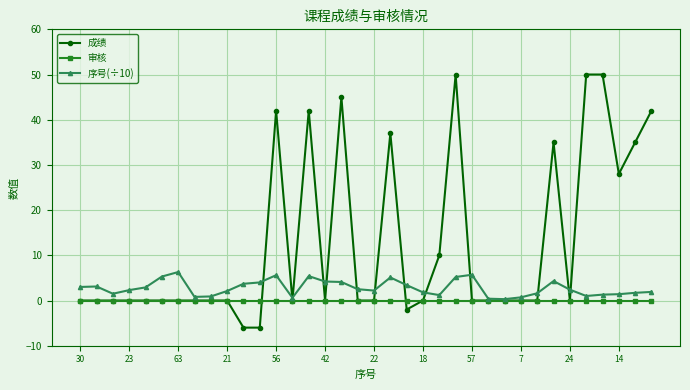

Rank the series by their average value, from highest to lowest.

成绩, 序号(÷10), 审核